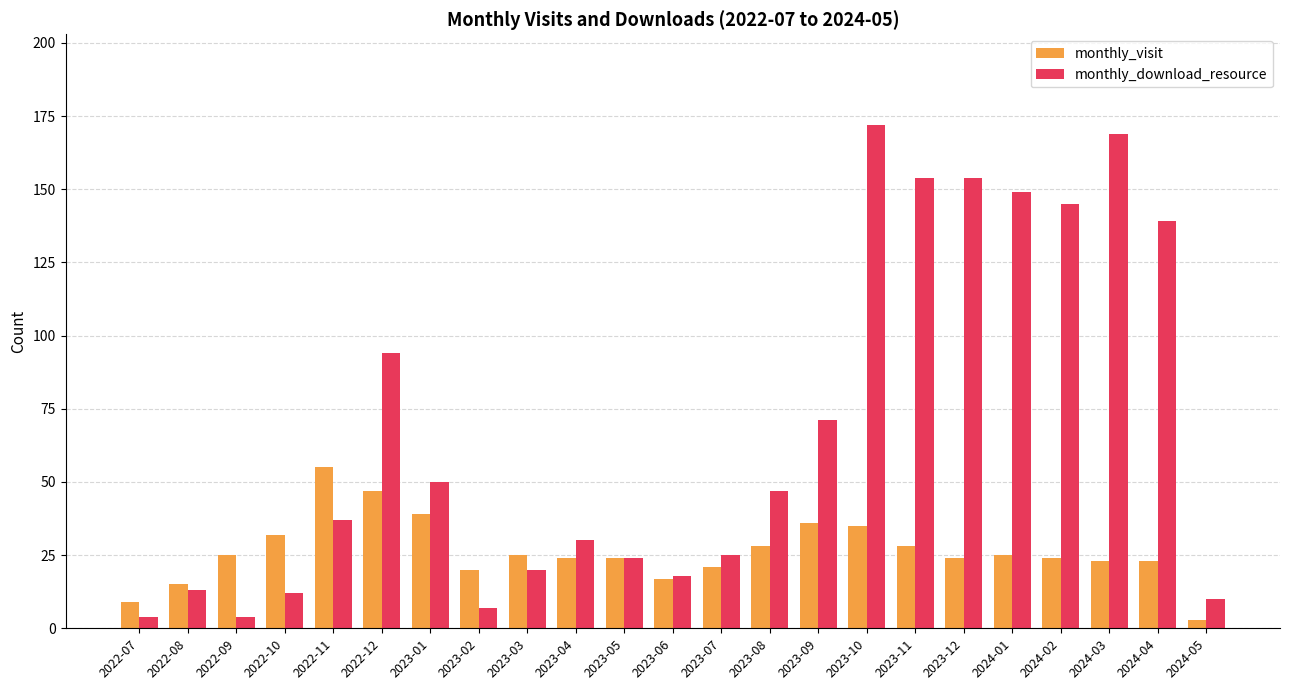

Between 2023-05 and 2023-09, which series saw the biggest shift?

monthly_download_resource